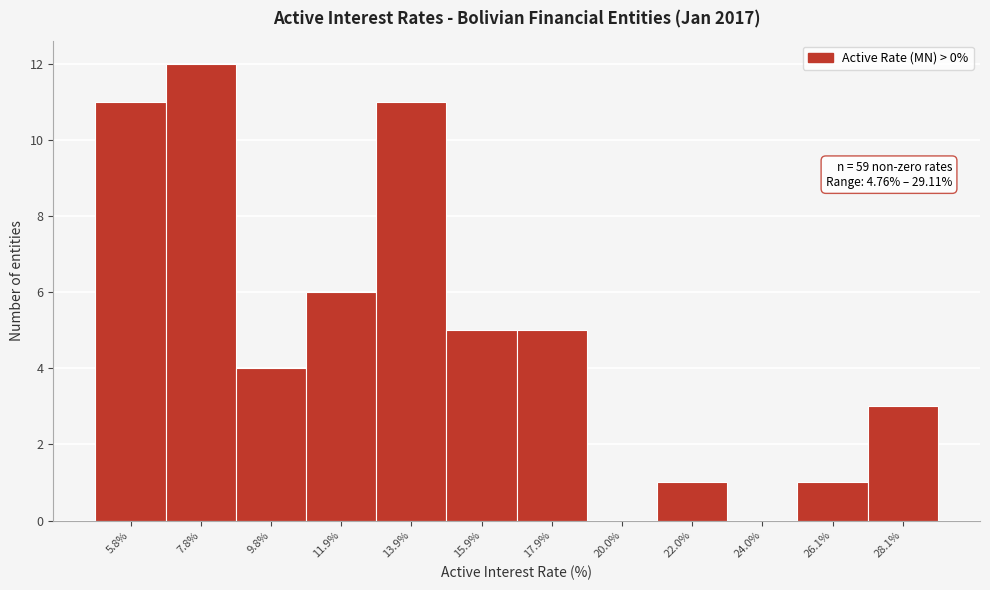

Over which range of the x-axis is the bar tallest?

7 to 9